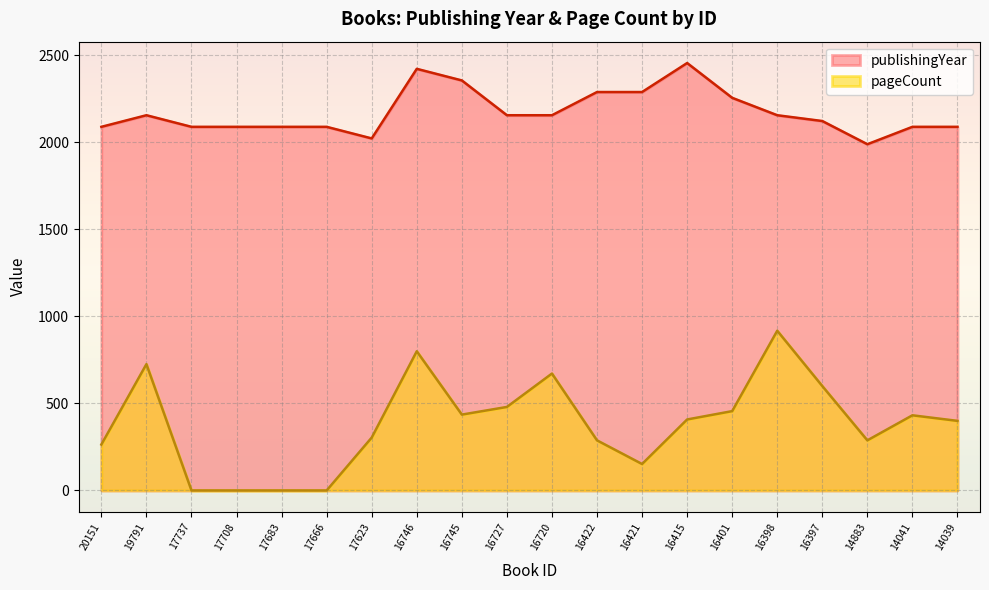

At which category does pageCount reach its first local valley?

16745